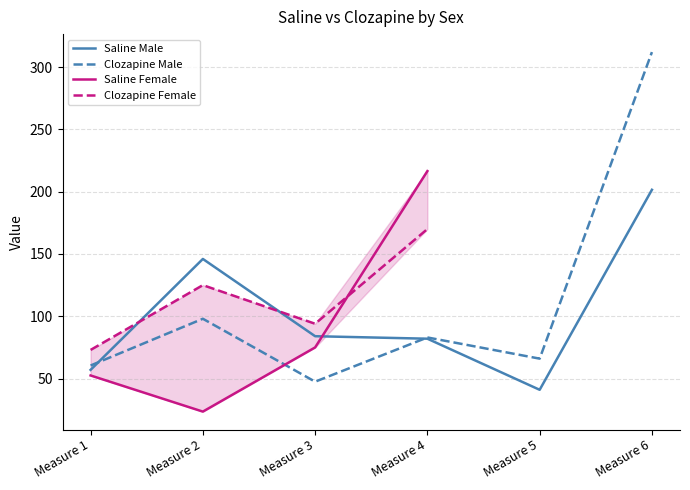

Is the value of Clozapine Male at Measure 1 greater than the value of Saline Male at Measure 5?

Yes